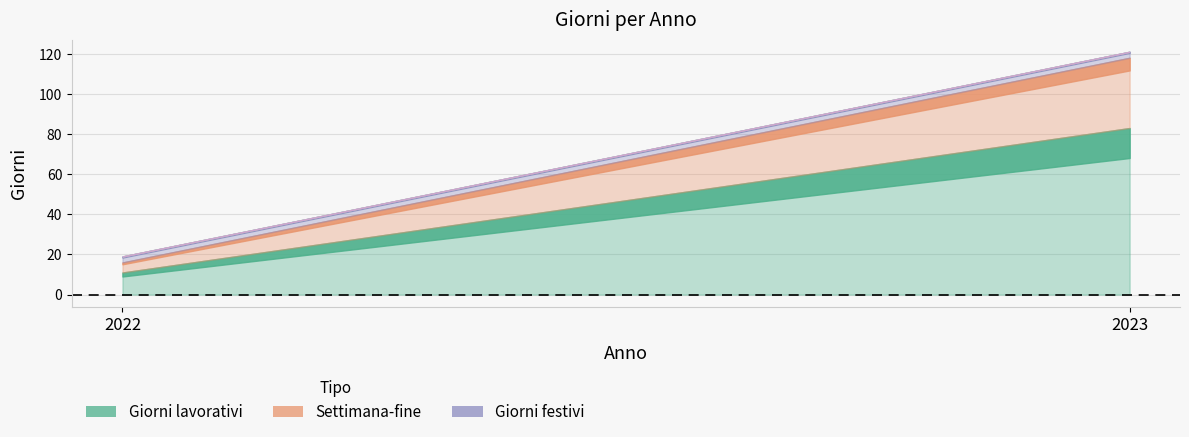

Which series has the largest total across all categories?

Giorni lavorativi